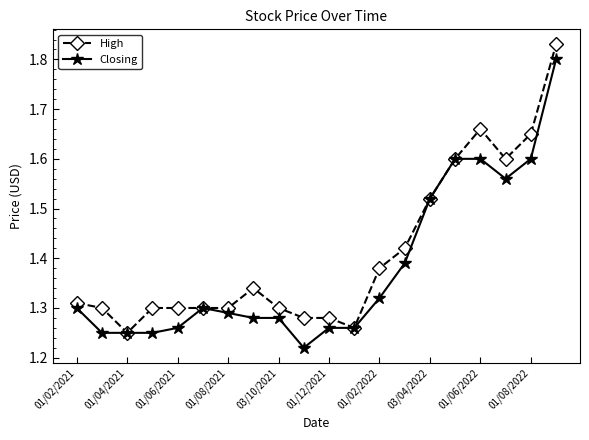

List the series in order of their overall mean, highest first.

High, Closing